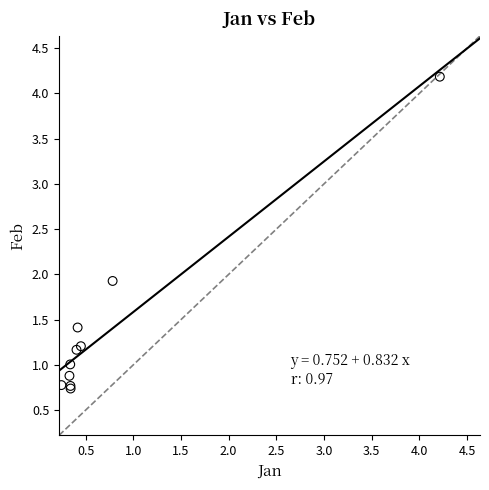

What Y value in the scatter plot is closest to 2?

1.9